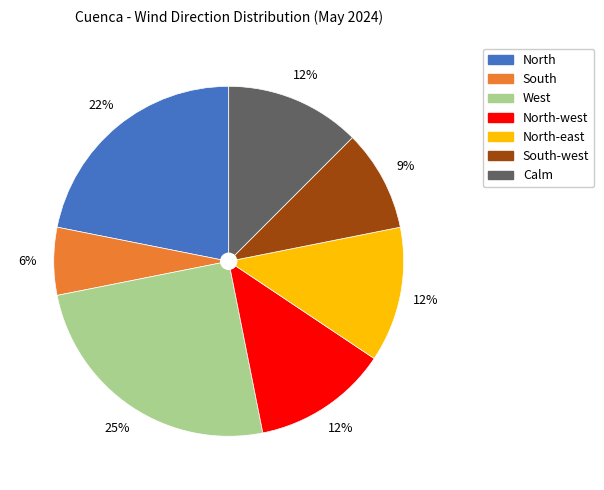

Is there any slice that represents more than half of the pie?

No